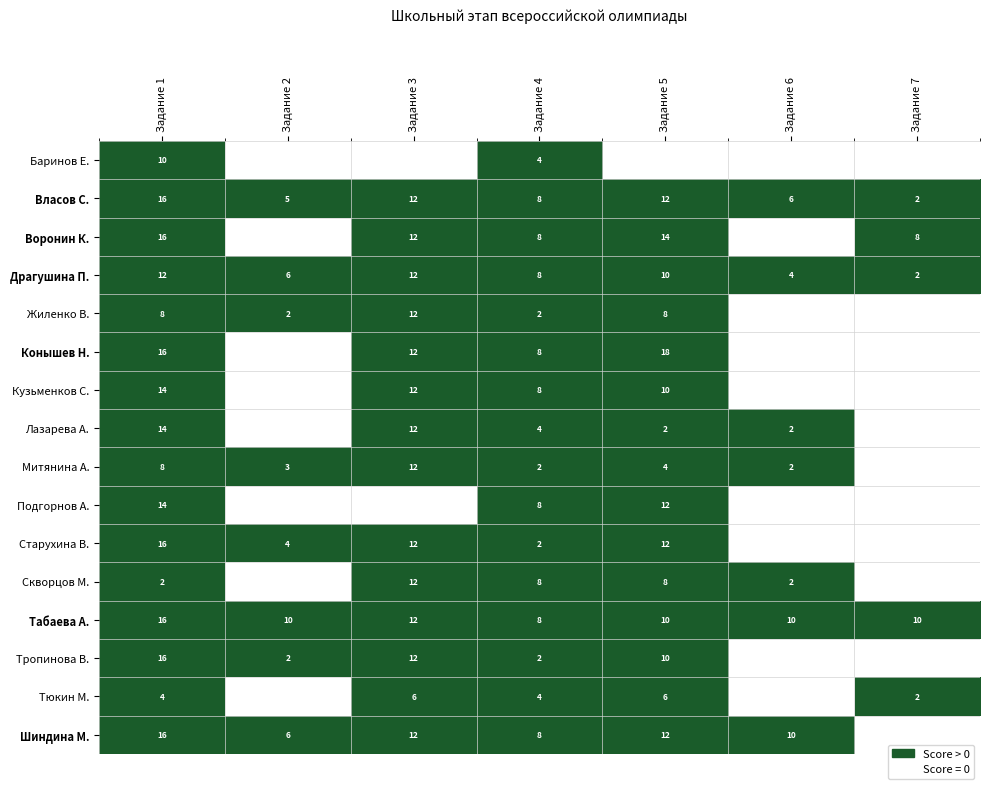

The Подгорнов А. series shows 12 at Задание 5. True or false?

True